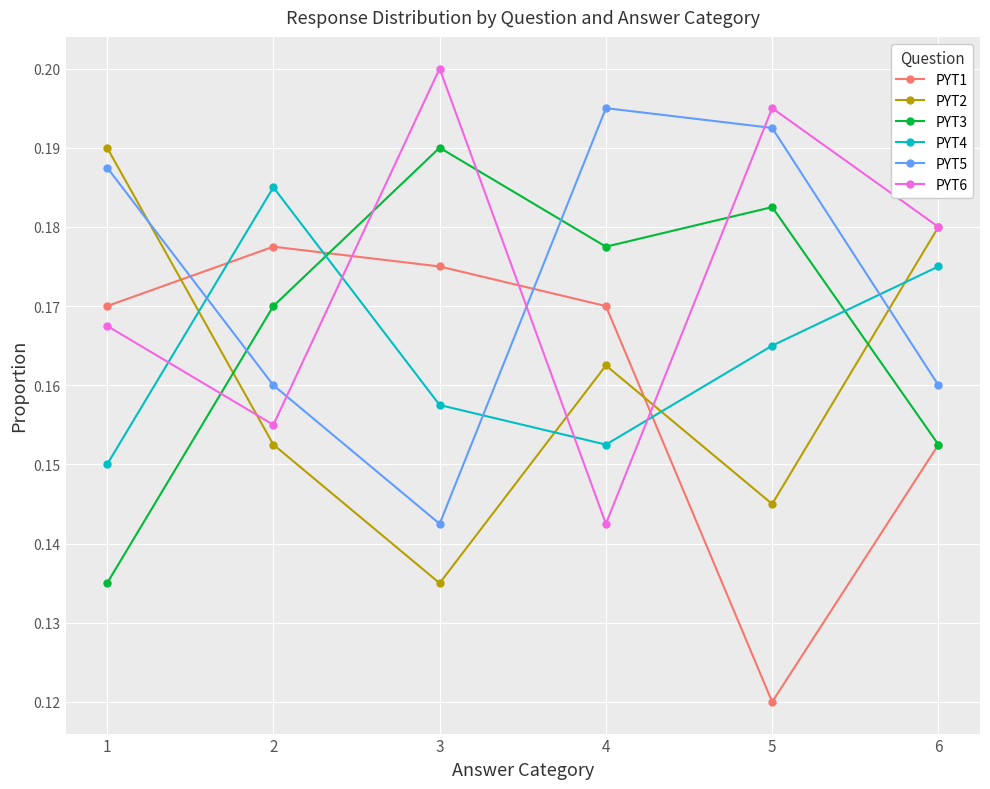

True or false: PYT4 and PYT5 cross at least once.

True